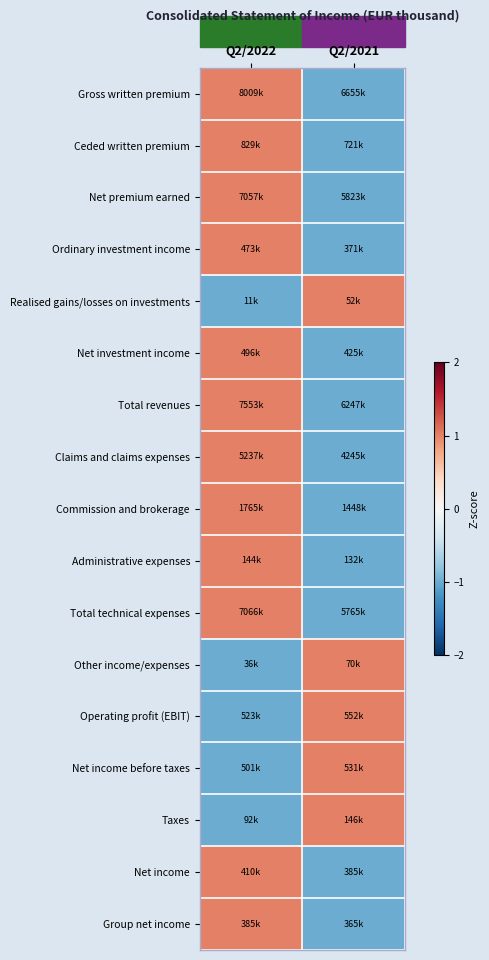

Reading left to right, transcribe all the data shown in this chart.

Gross written premium: Q2/2022=1	Q2/2021=-1
Ceded written premium: Q2/2022=1	Q2/2021=-1
Net premium earned: Q2/2022=1	Q2/2021=-1
Ordinary investment income: Q2/2022=1	Q2/2021=-1
Realised gains/losses on investments: Q2/2022=-1	Q2/2021=1
Net investment income: Q2/2022=1	Q2/2021=-1
Total revenues: Q2/2022=1	Q2/2021=-1
Claims and claims expenses: Q2/2022=1	Q2/2021=-1
Commission and brokerage: Q2/2022=1	Q2/2021=-1
Administrative expenses: Q2/2022=1	Q2/2021=-1
Total technical expenses: Q2/2022=1	Q2/2021=-1
Other income/expenses: Q2/2022=-1	Q2/2021=1
Operating profit (EBIT): Q2/2022=-1	Q2/2021=1
Net income before taxes: Q2/2022=-1	Q2/2021=1
Taxes: Q2/2022=-1	Q2/2021=1
Net income: Q2/2022=1	Q2/2021=-1
Group net income: Q2/2022=1	Q2/2021=-1